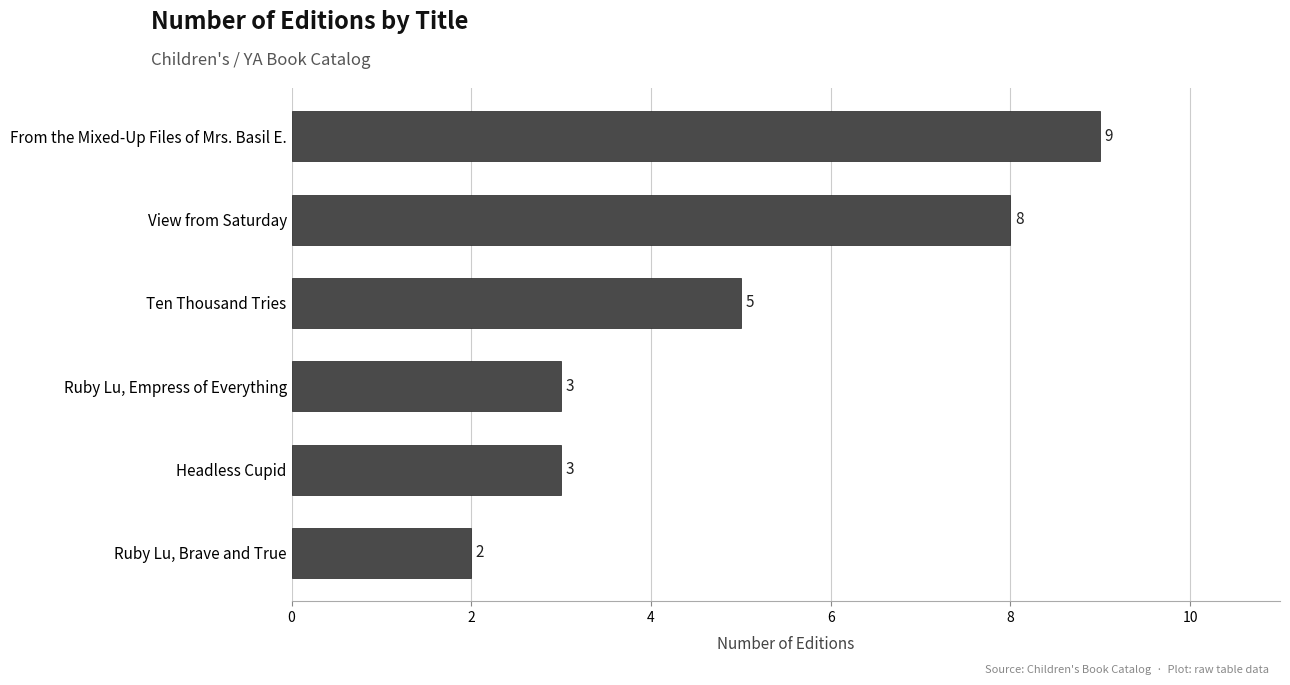

What is the change in value from Headless Cupid to View from Saturday?

+5